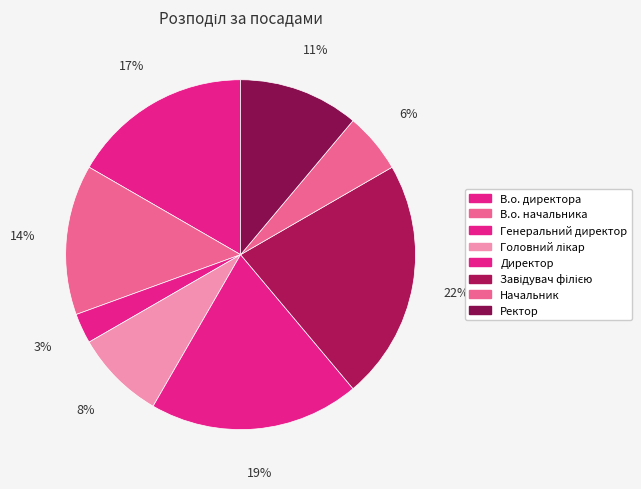

Which has a higher value, Директор or Начальник?

Директор